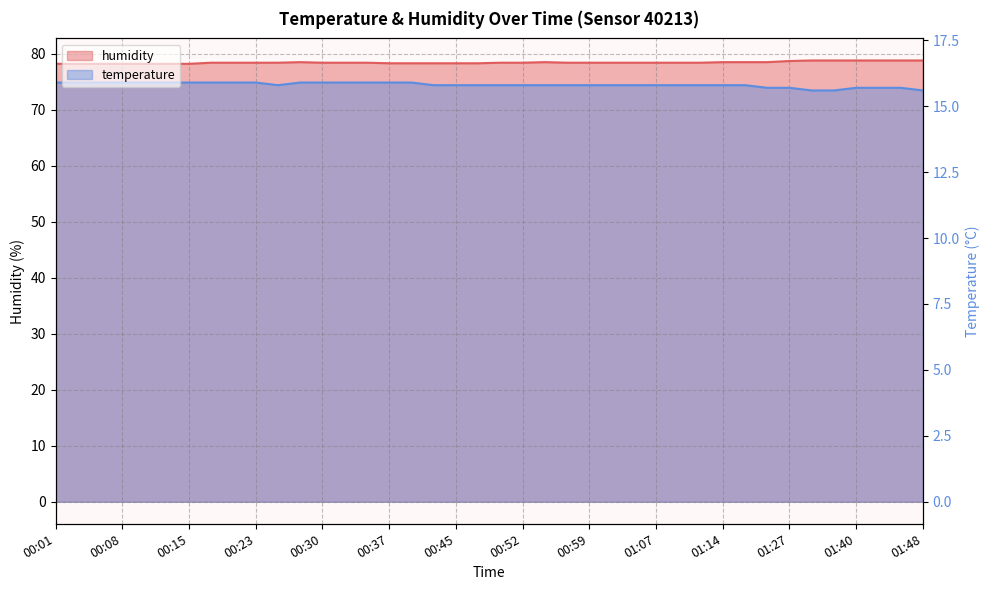

True or false: temperature has more than 2 interior local peaks.

False